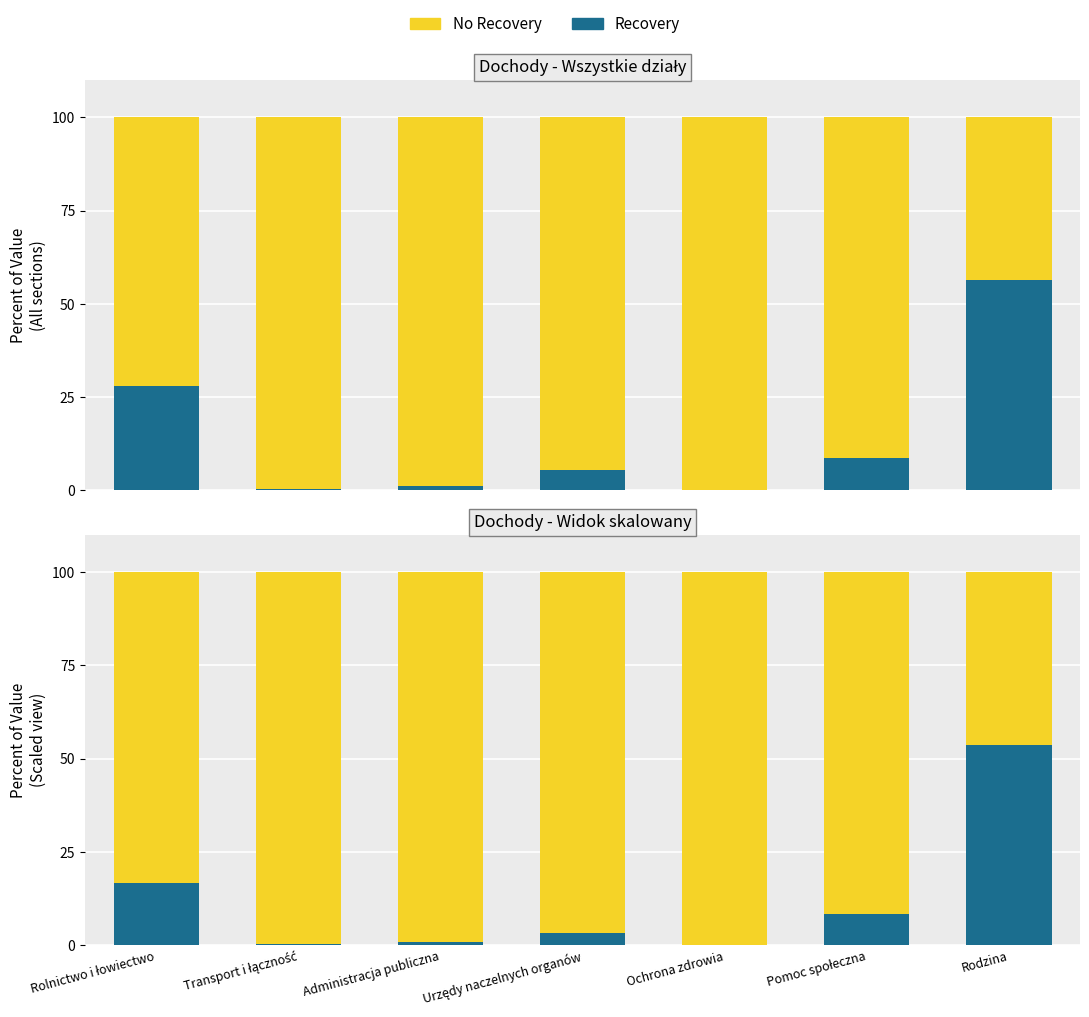

Read the No Recovery value at Rodzina.

46.3